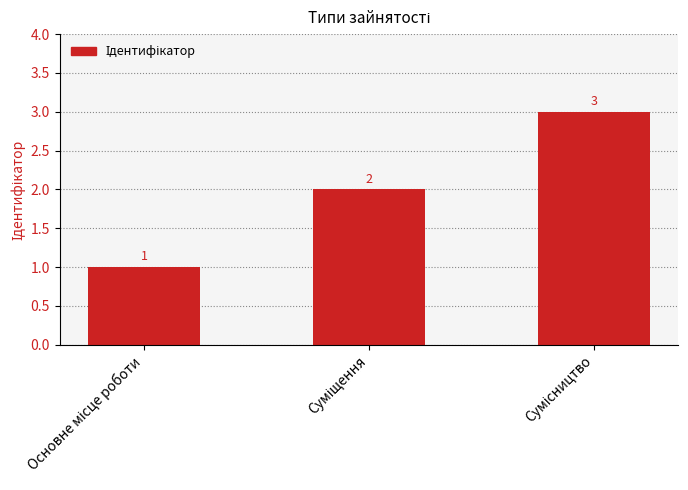

How many values are below 2?

1